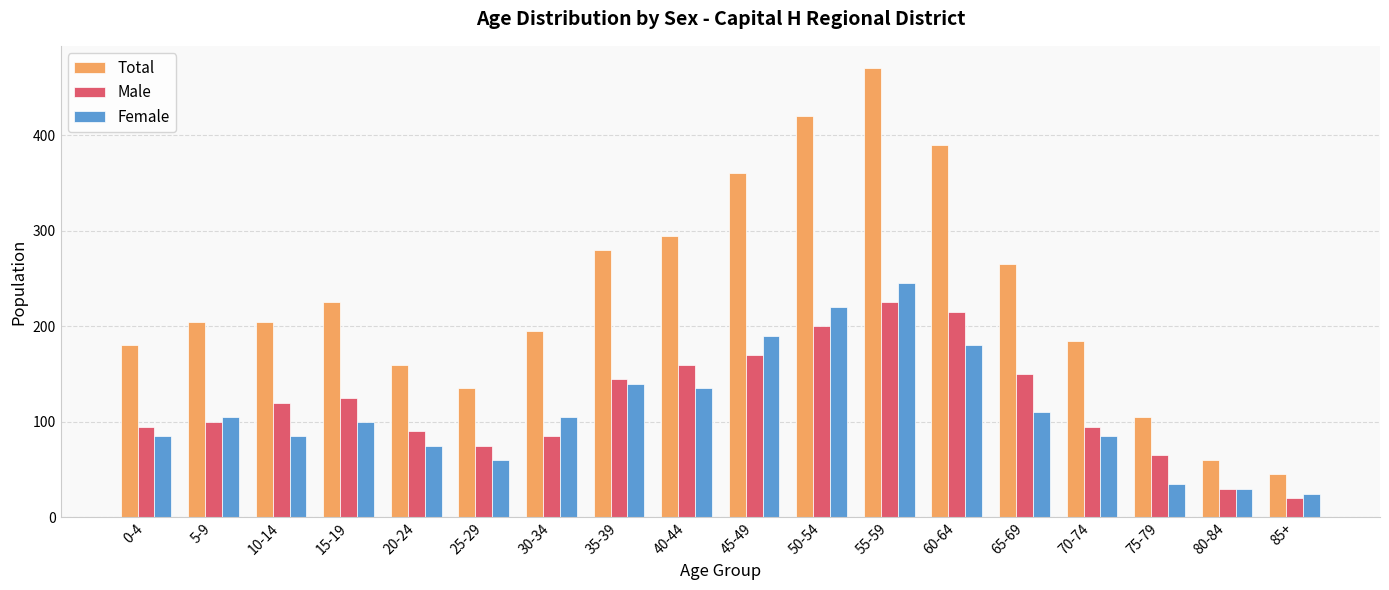

Which series has the largest range (max minus min)?

Total